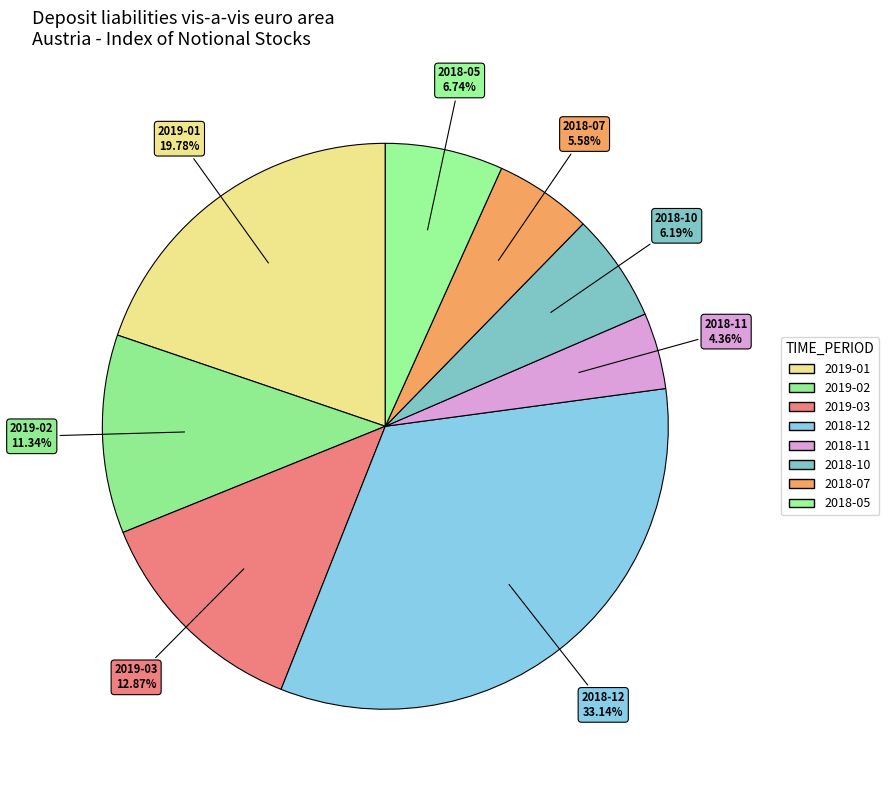

Which category has the biggest portion of the pie?

2018-12